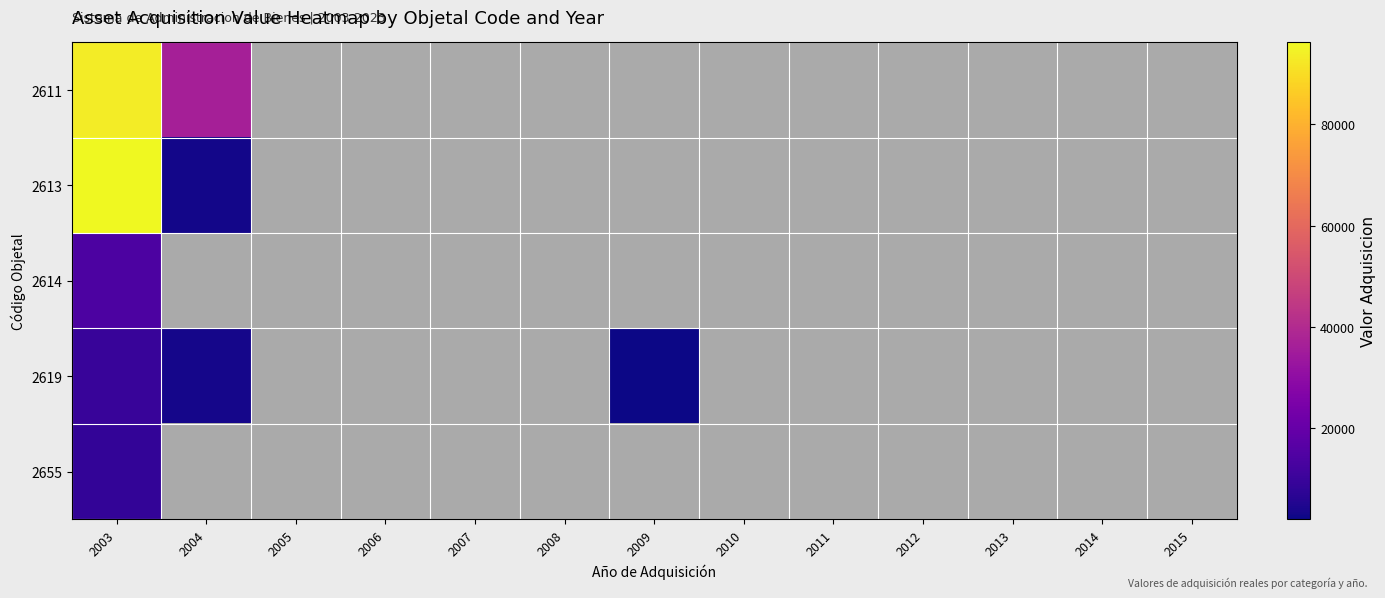

The value of 2655 at 2003 is 14866.1. True or false?

False